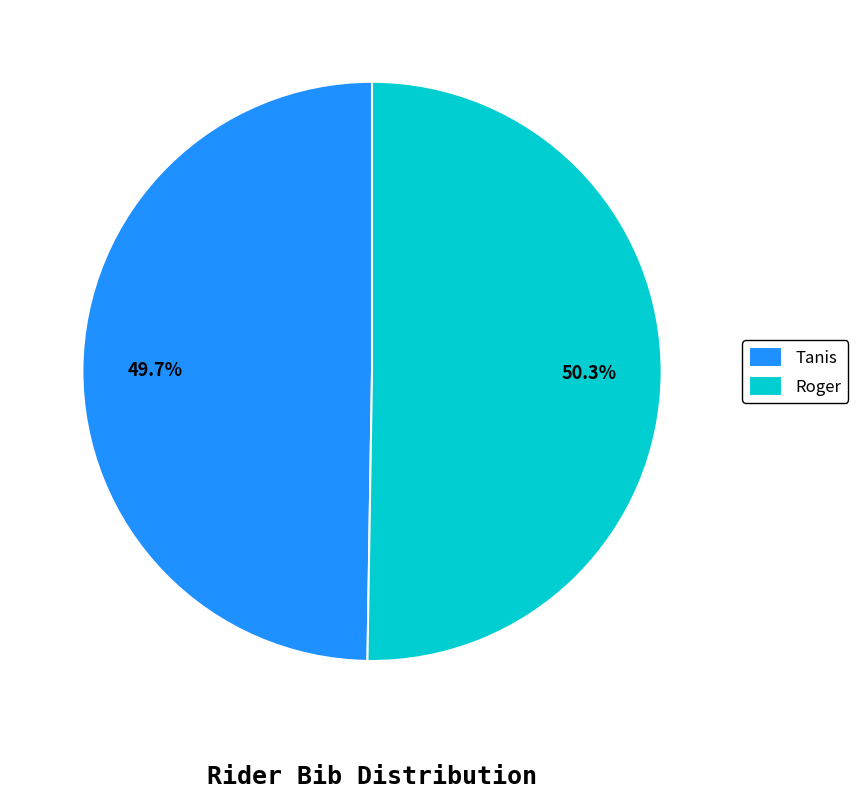

To the nearest percent, what percentage of the pie is Tanis?

50%